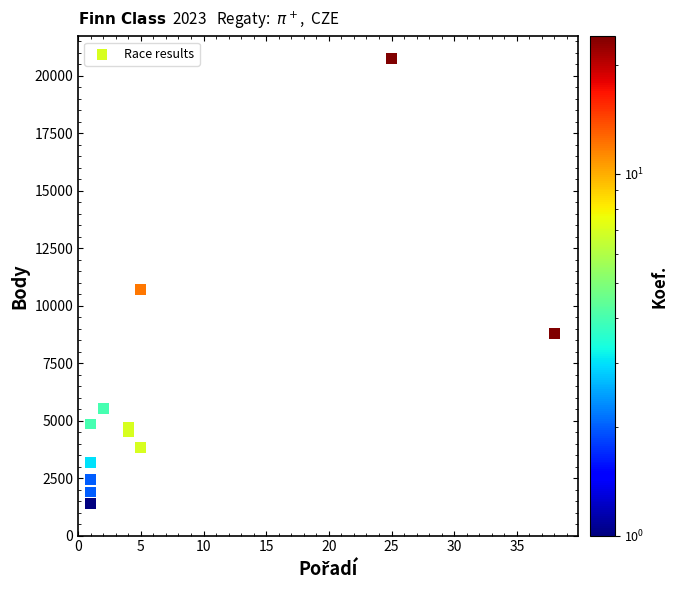

What Y value in the scatter plot is closest to 11074?

10721